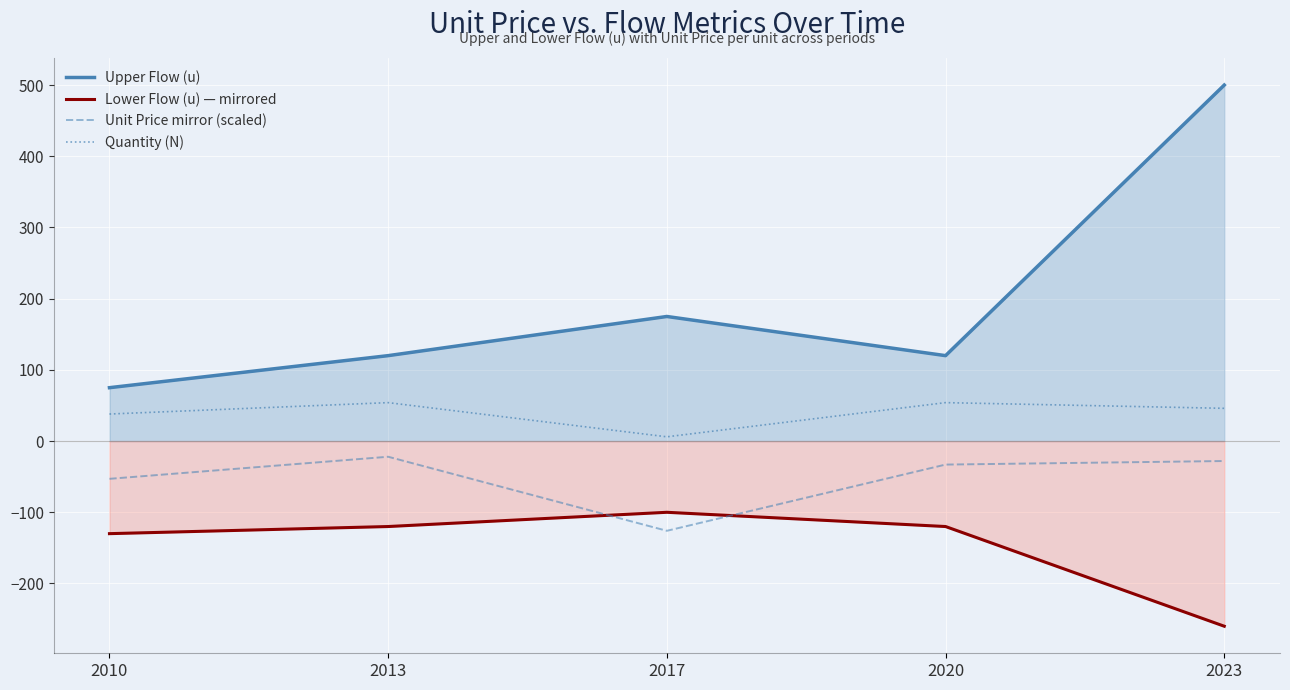

What is the difference between the second highest and second lowest values in the Unit Price mirror (scaled) series?

25